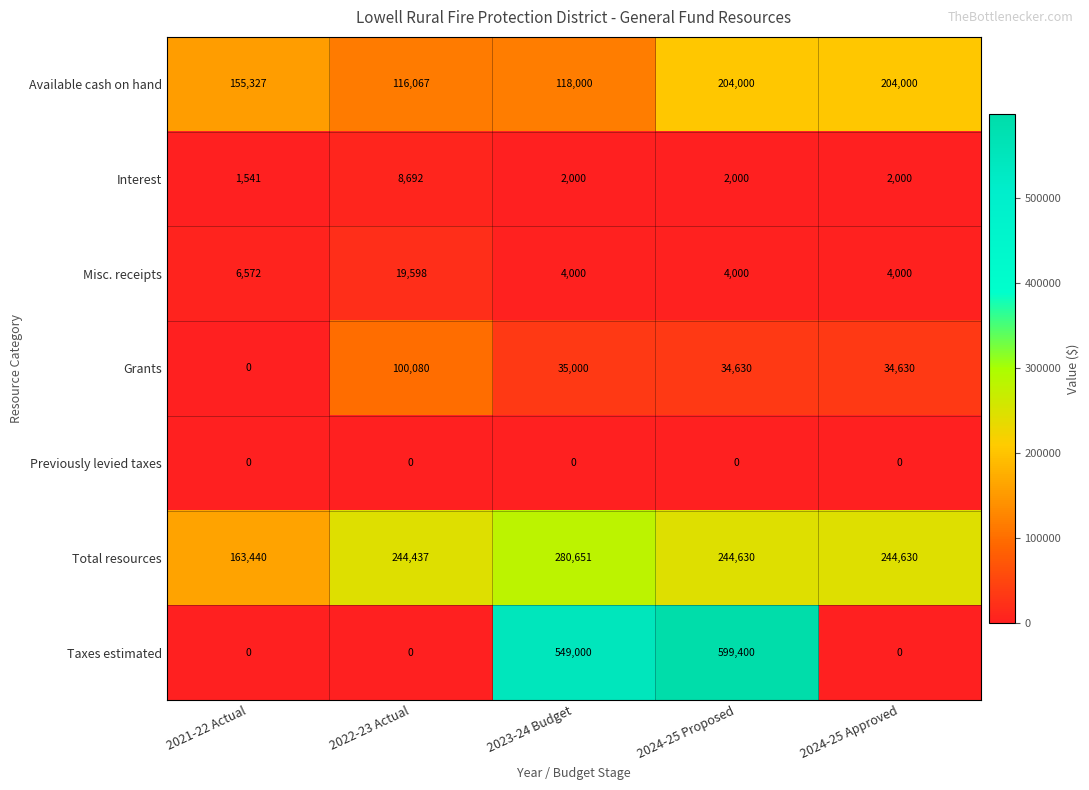

Between 2022-23 Actual and 2024-25 Approved, which series saw the biggest shift?

Available cash on hand